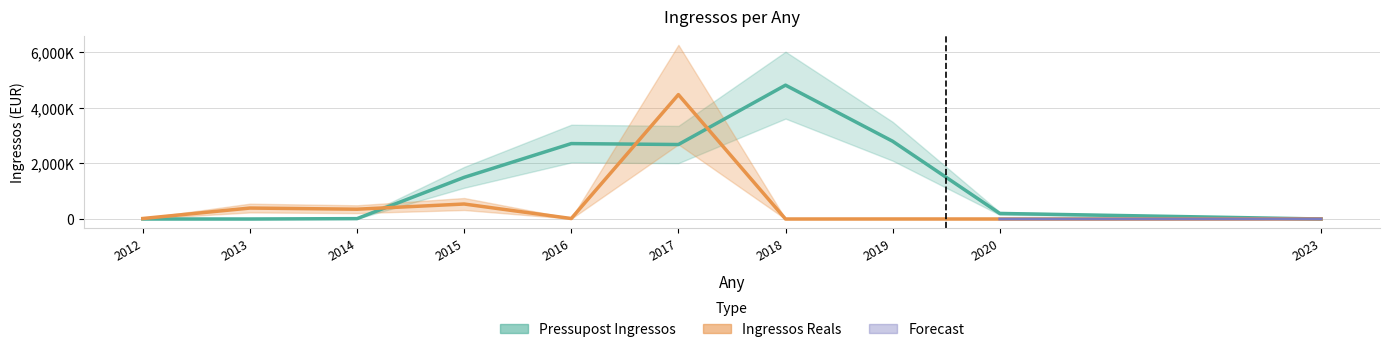

What is the difference between the maximum and second lowest values in the Pressupost Ingressos series?

4819920.0